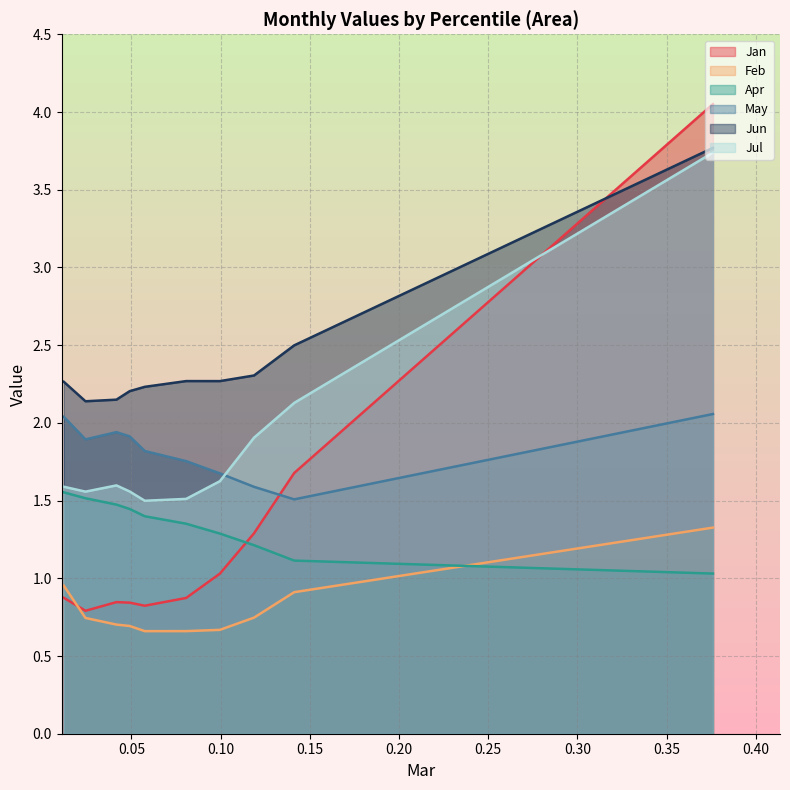

What is the difference between the maximum and minimum values in the Jun series?

1.6